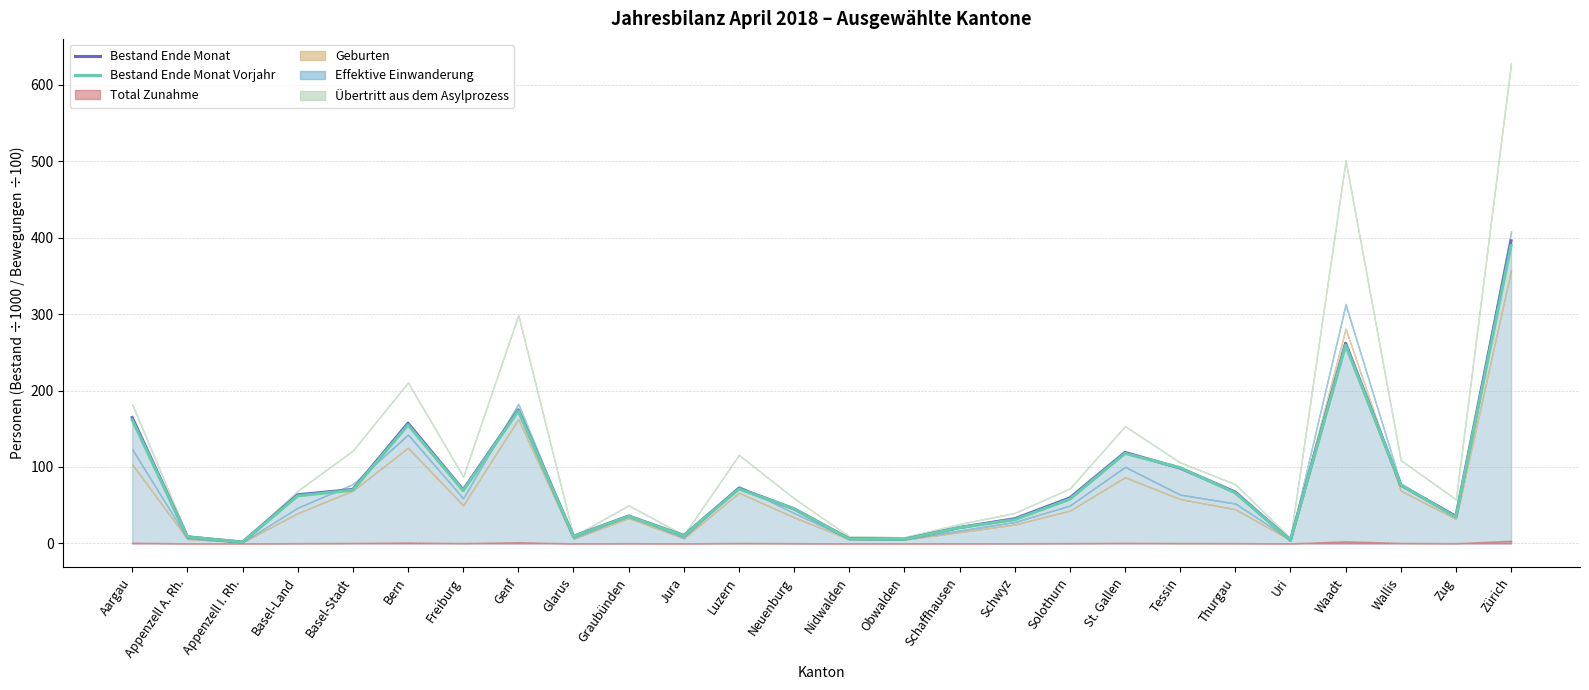

What is the sum of the Bestand Ende Monat Vorjahr values at Freiburg and Schwyz?

100.1